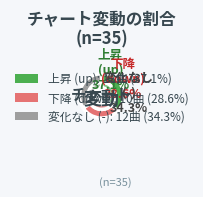

What portion of the pie excludes -?

65.7%